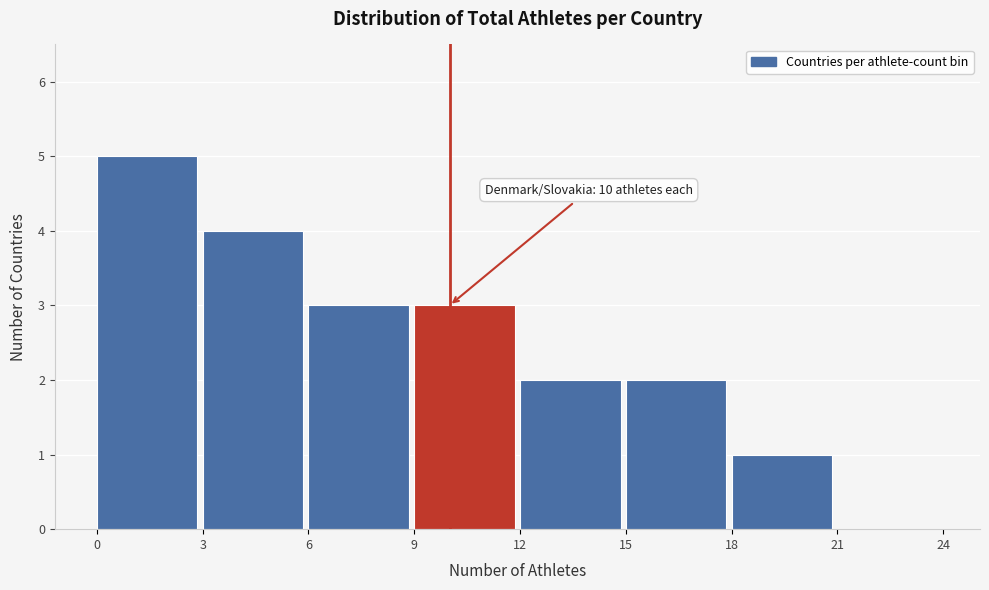

Over which range of the x-axis is the bar tallest?

0 to 3